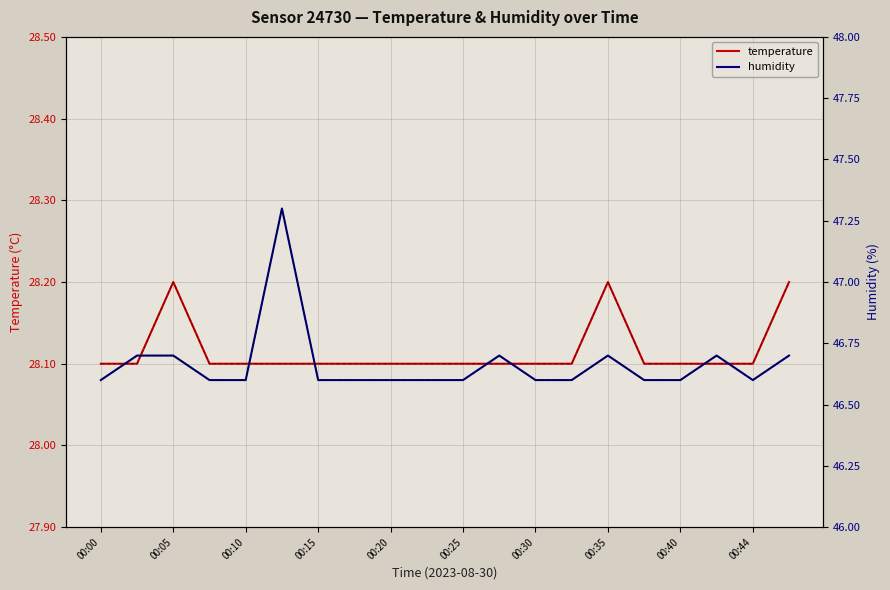

True or false: temperature has a value of 47.7 at 19.

False